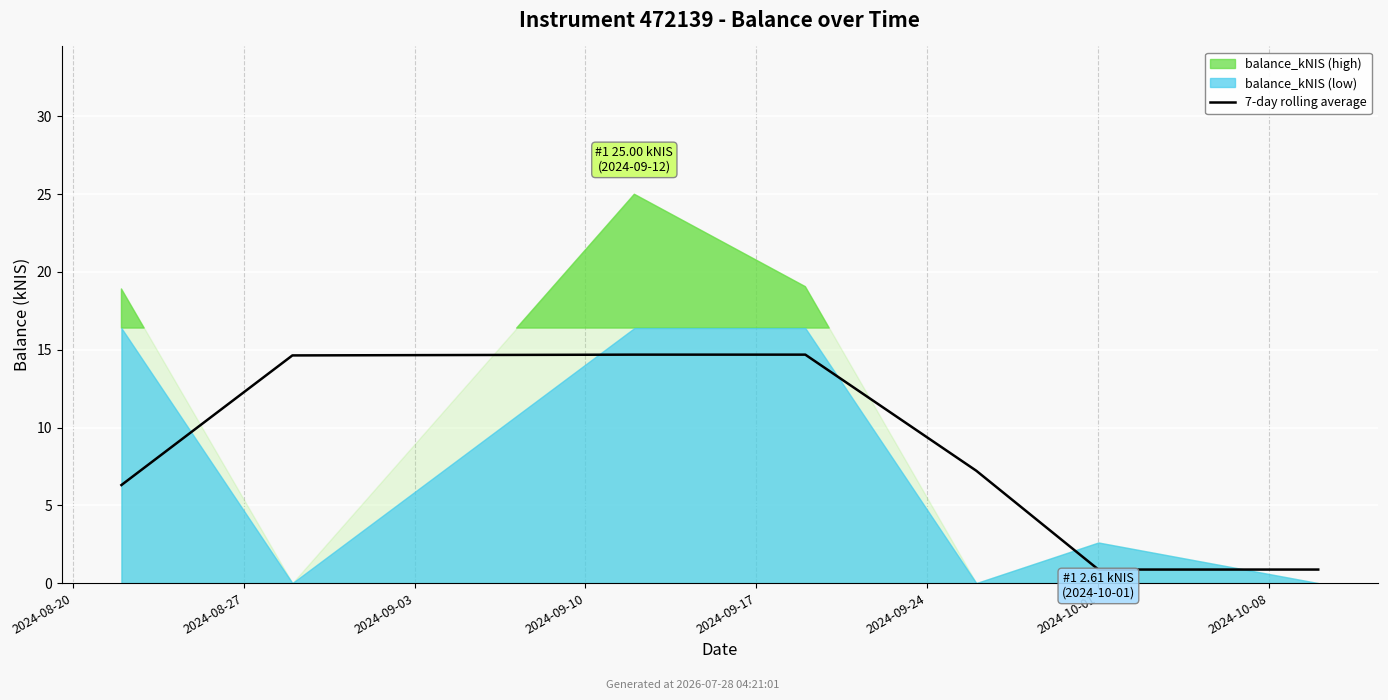

What position from the left is 2024-09-17?

5